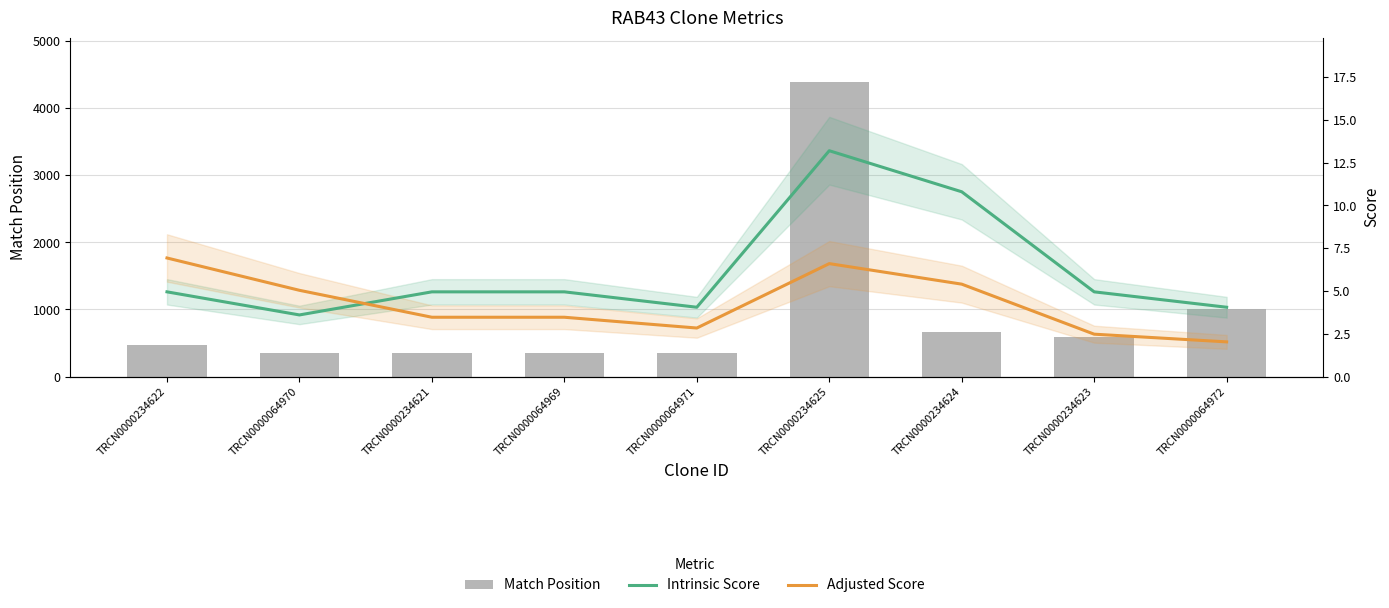

How many groups of bars are there?

9